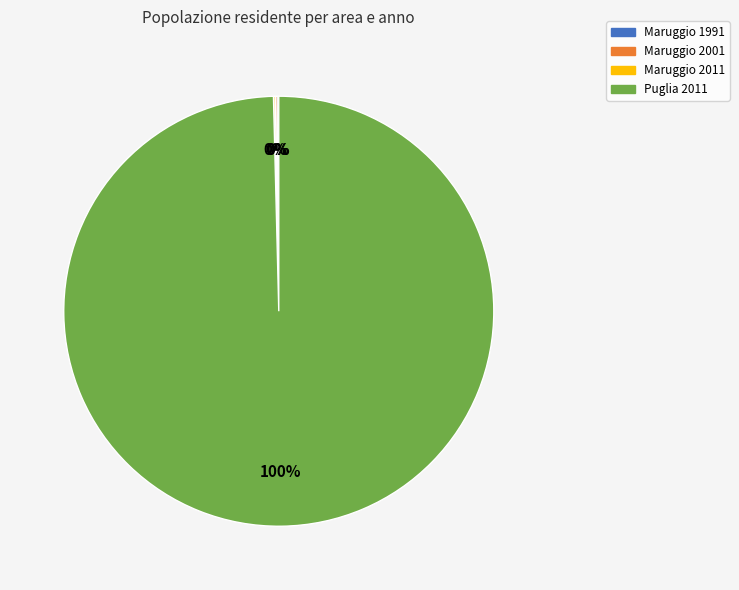

What is the majority slice?

Puglia 2011